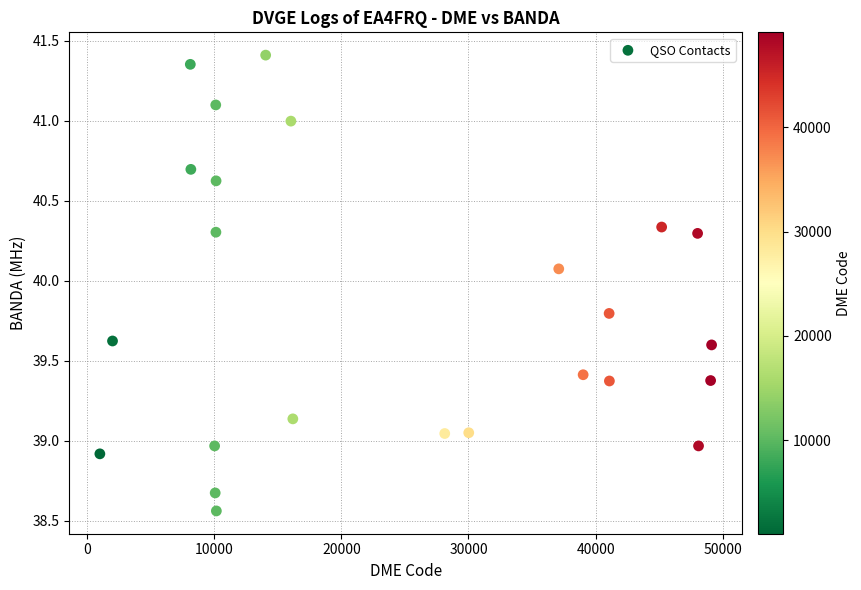

What is the range of Y values (max minus min)?

2.8